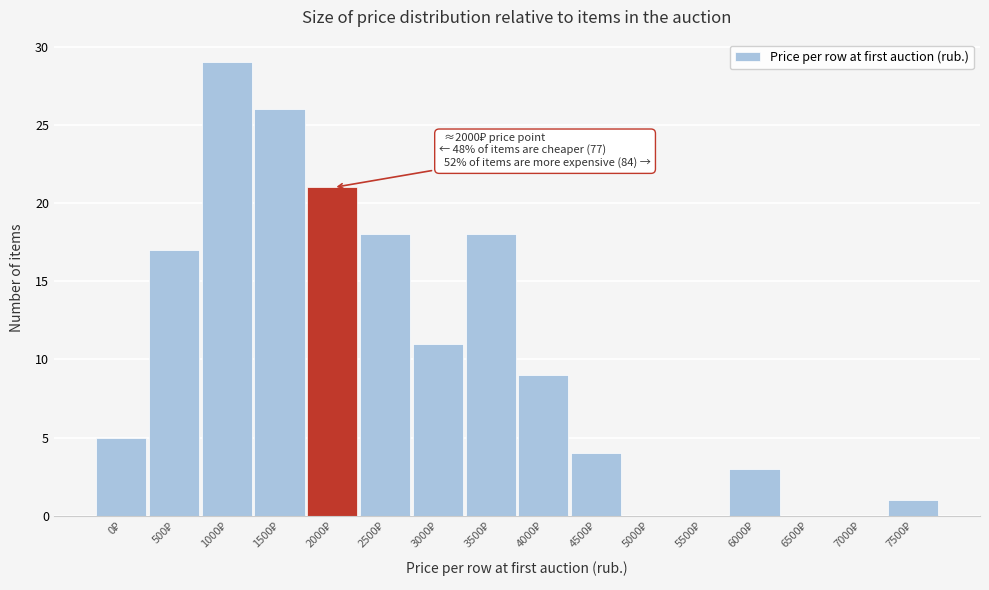

What is the greatest value displayed?

29